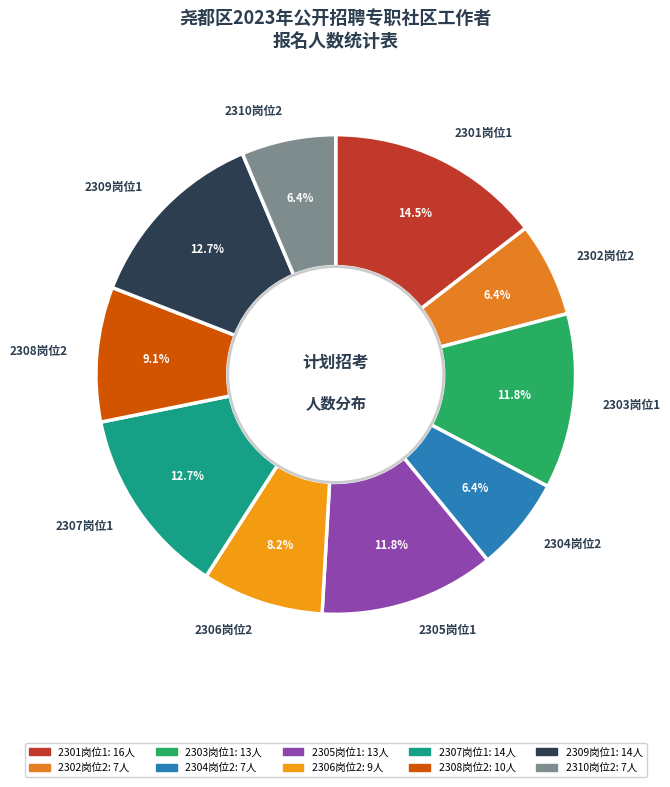

Which category has the biggest portion of the pie?

2301岗位1